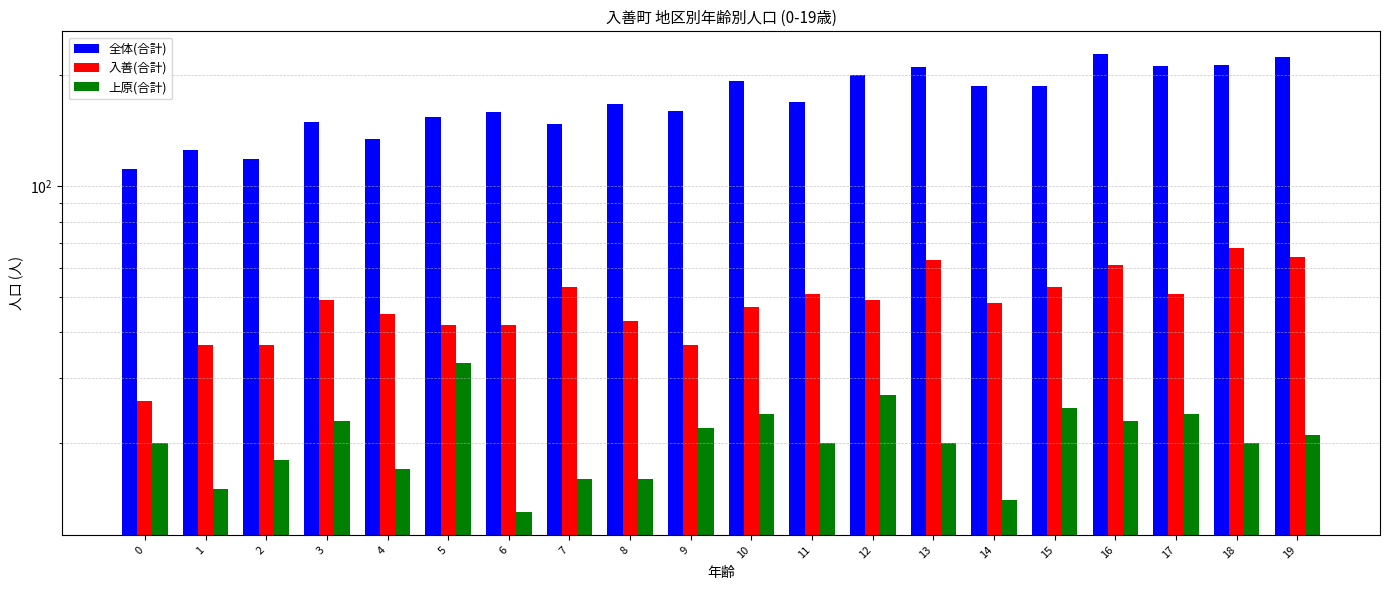

Which category has the highest value across all series?

16